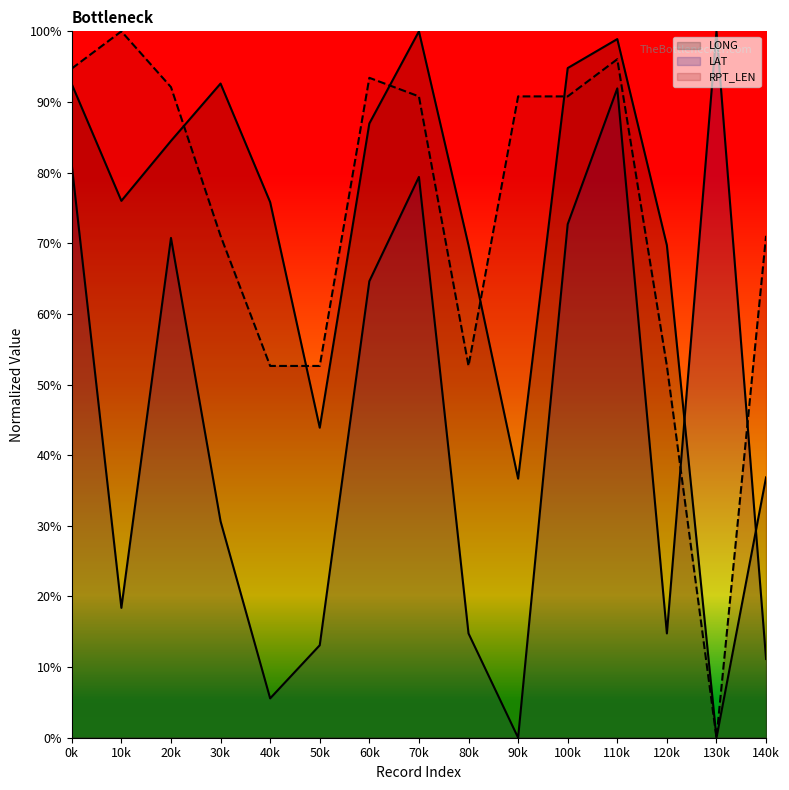

What is the greatest value displayed?

1.0